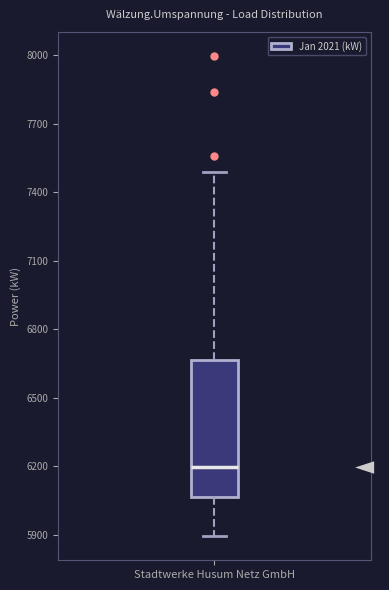

Transcribe this box plot: give where the median line is, the range the box spans, and where the two whiskers end, as read against the y-axis. The values are not printed on the chart, so give them approximately, as read against the axis.

median 6200, box 6050 to 6650, whiskers 5900 to 7500